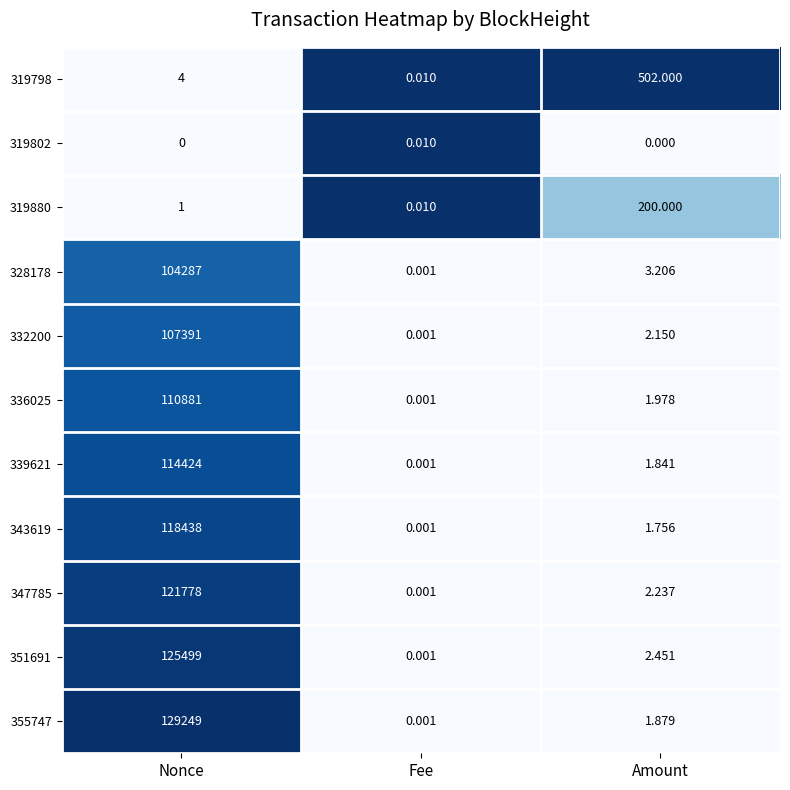

At which label is 336025 closest to 55440?

Amount